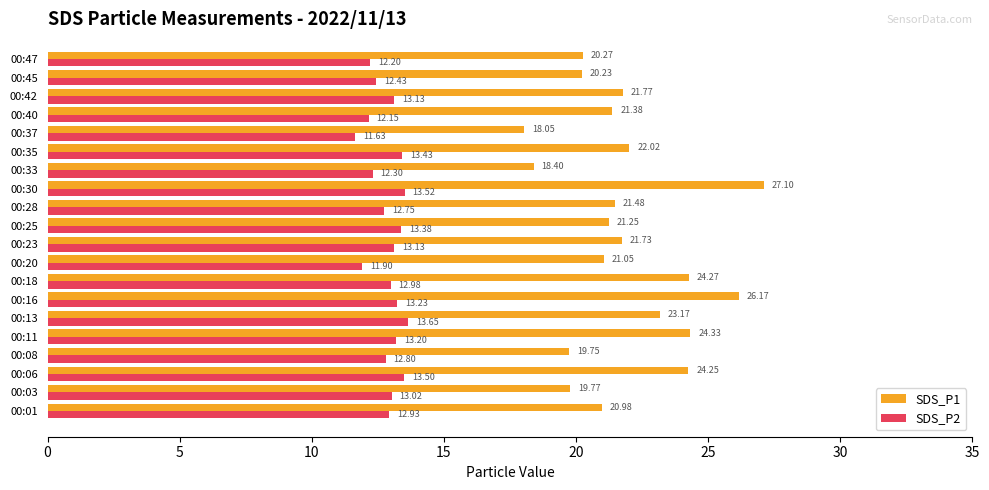

Rank the series by their maximum value, from highest to lowest.

SDS_P1, SDS_P2